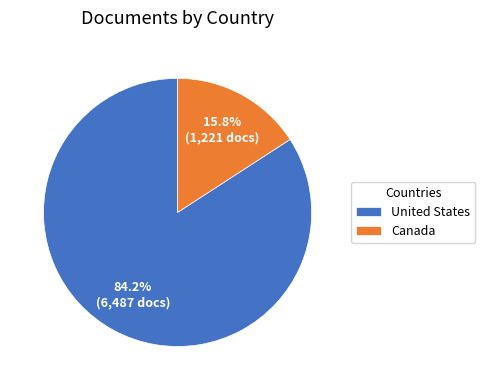

Combined, what portion of the pie is Canada and United States?

100.0%